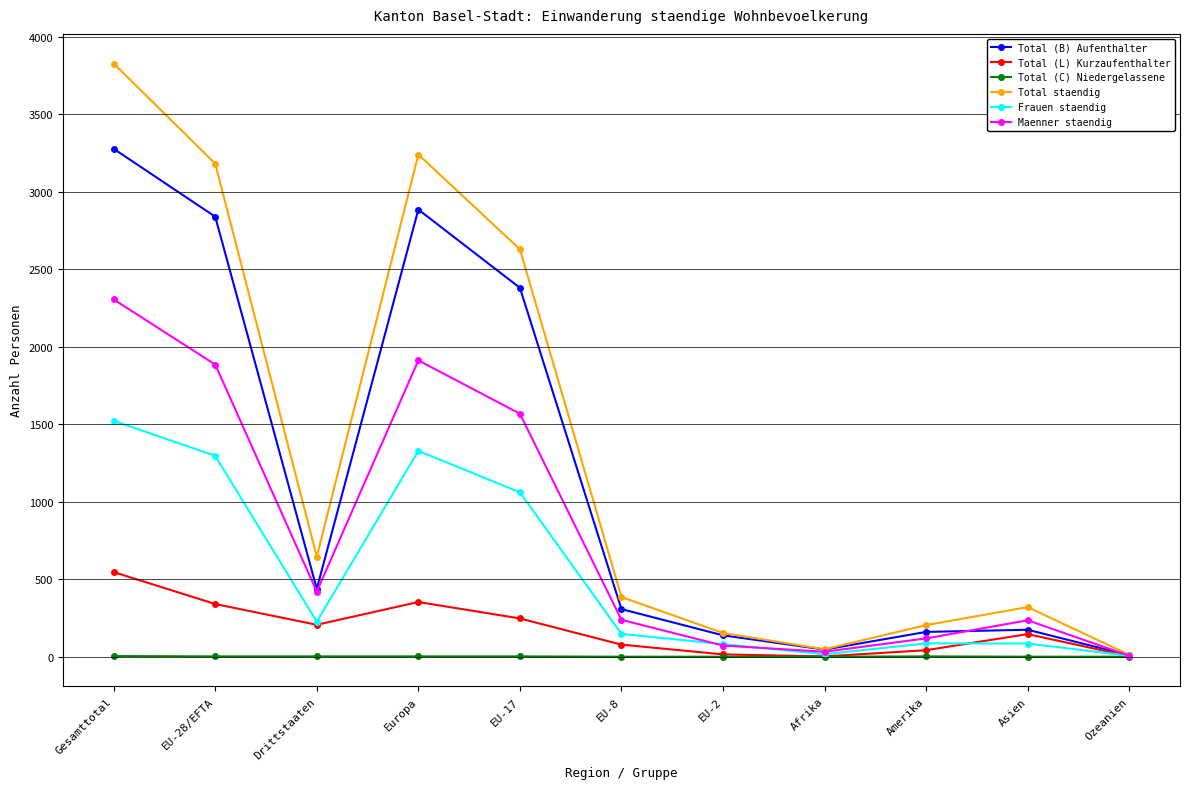

At which label does Frauen staendig first exceed 147?

Gesamttotal